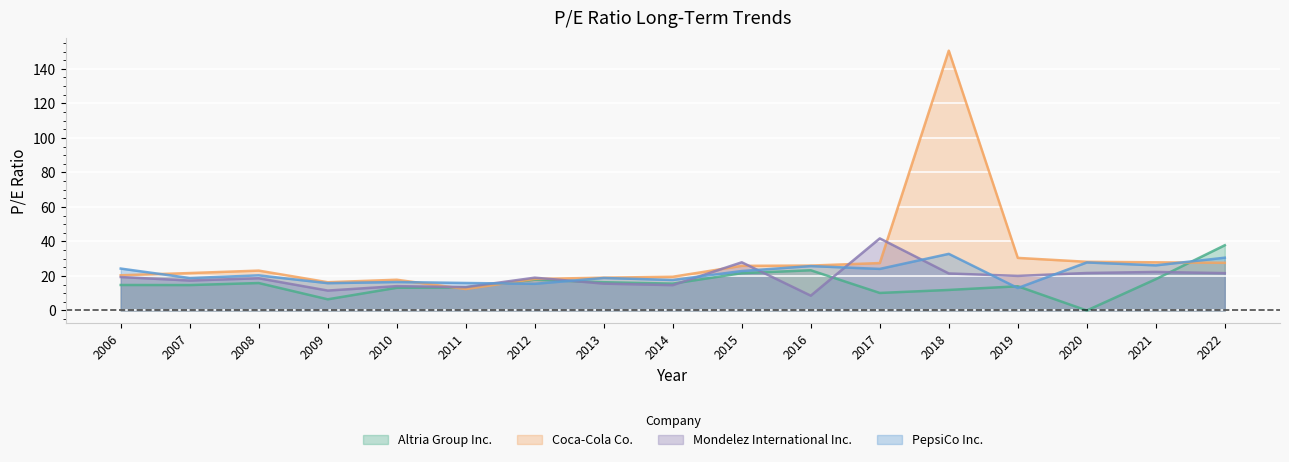

At which category is the sum across all series the highest?

2018